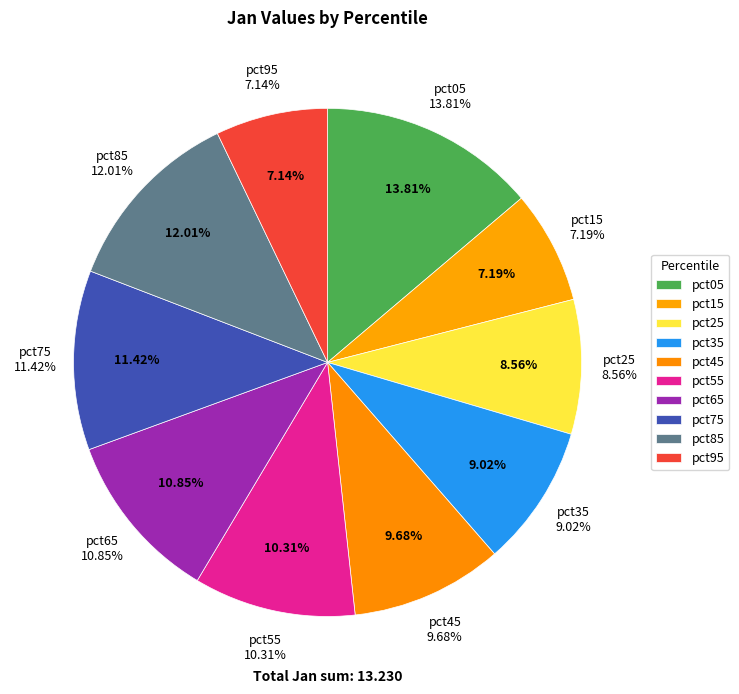

Combined, what portion of the pie is pct25 and pct95?

15.7%